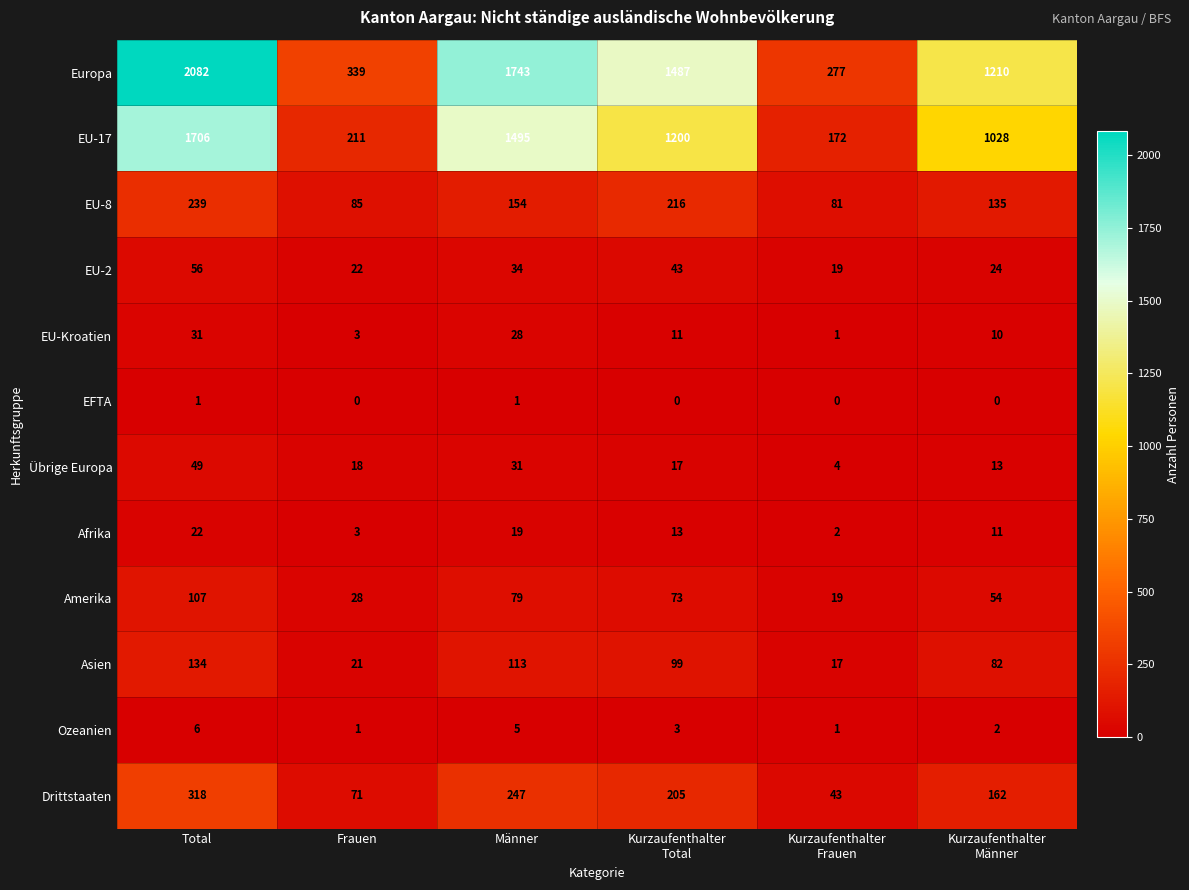

What is the sum of all Amerika values?

360